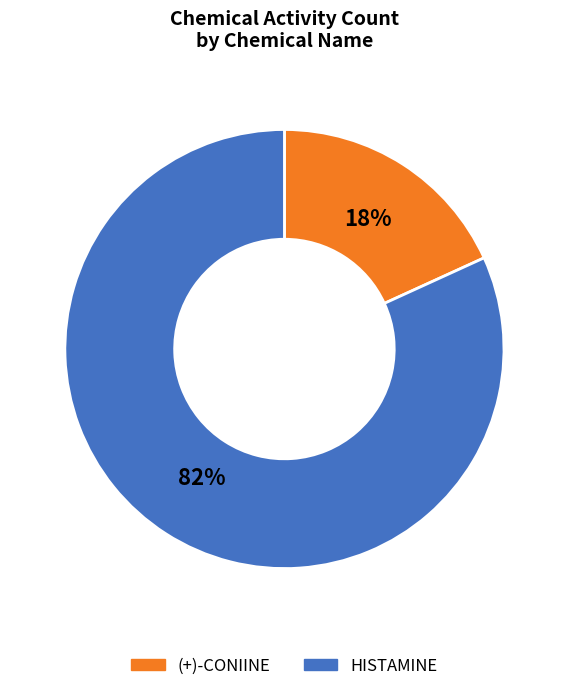

Do HISTAMINE and (+)-CONIINE together represent more than half of the pie?

Yes